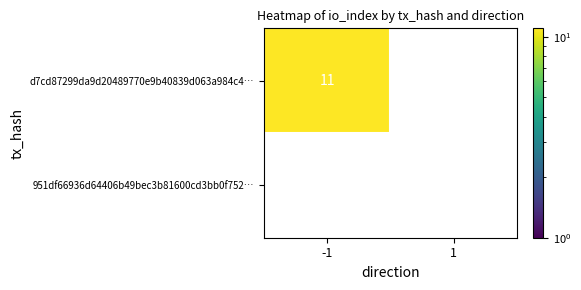

The value of 951df66936d64406b49bec3b81600cd3bb0f752 at -1 is 0. True or false?

True